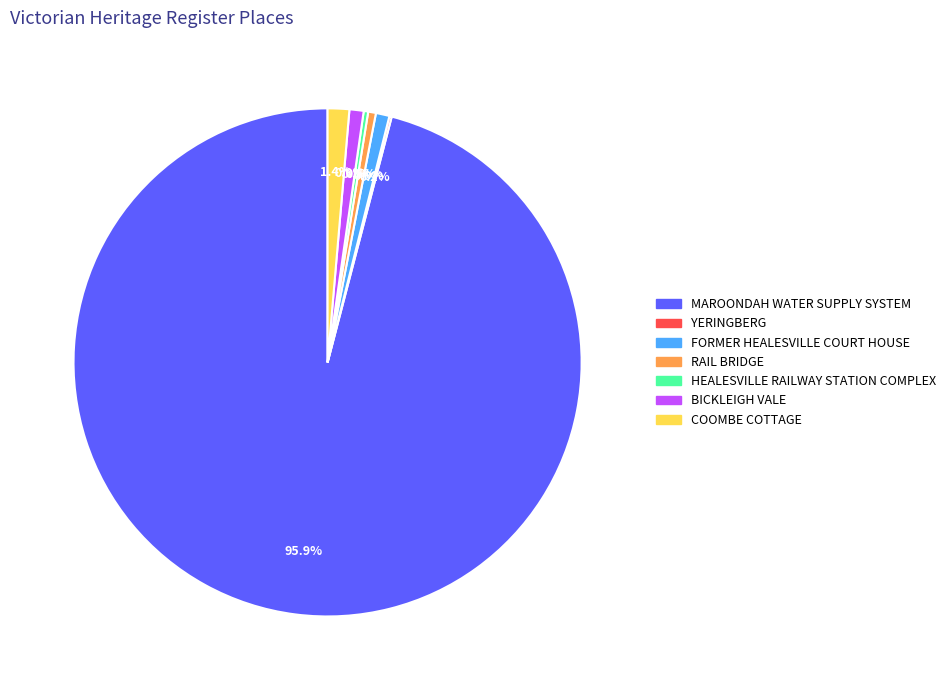

Combined, do MAROONDAH WATER SUPPLY SYSTEM and FORMER HEALESVILLE COURT HOUSE account for over 50%?

Yes